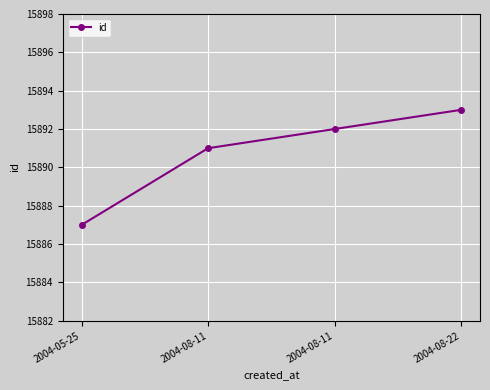

Which has a higher value, 2004-08-22 or 2004-08-11?

2004-08-22